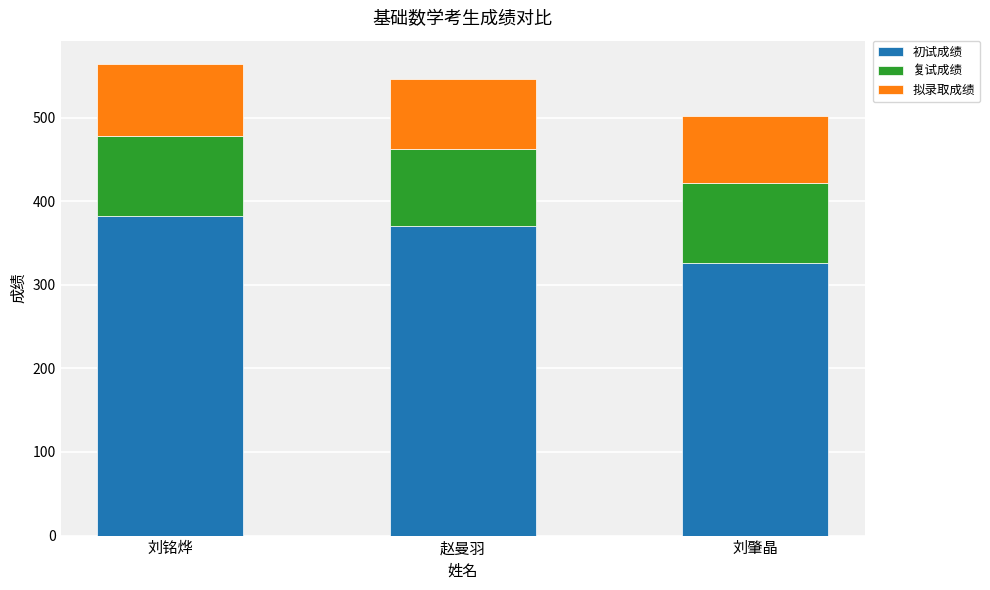

What are all the series names shown in the legend?

初试成绩, 复试成绩, 拟录取成绩